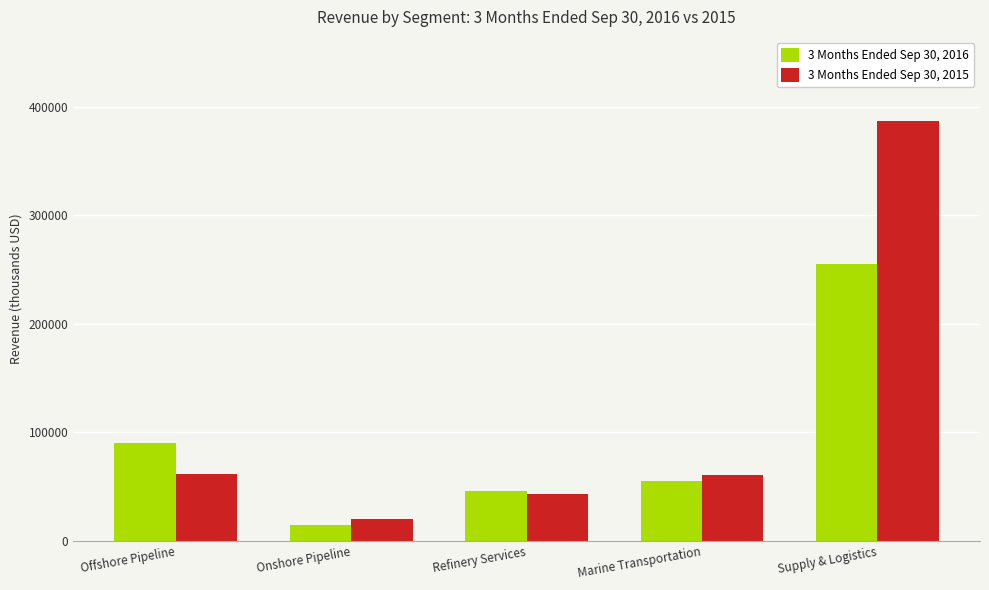

What is the highest value of the 3 Months Ended Sep 30, 2015 series?

387169